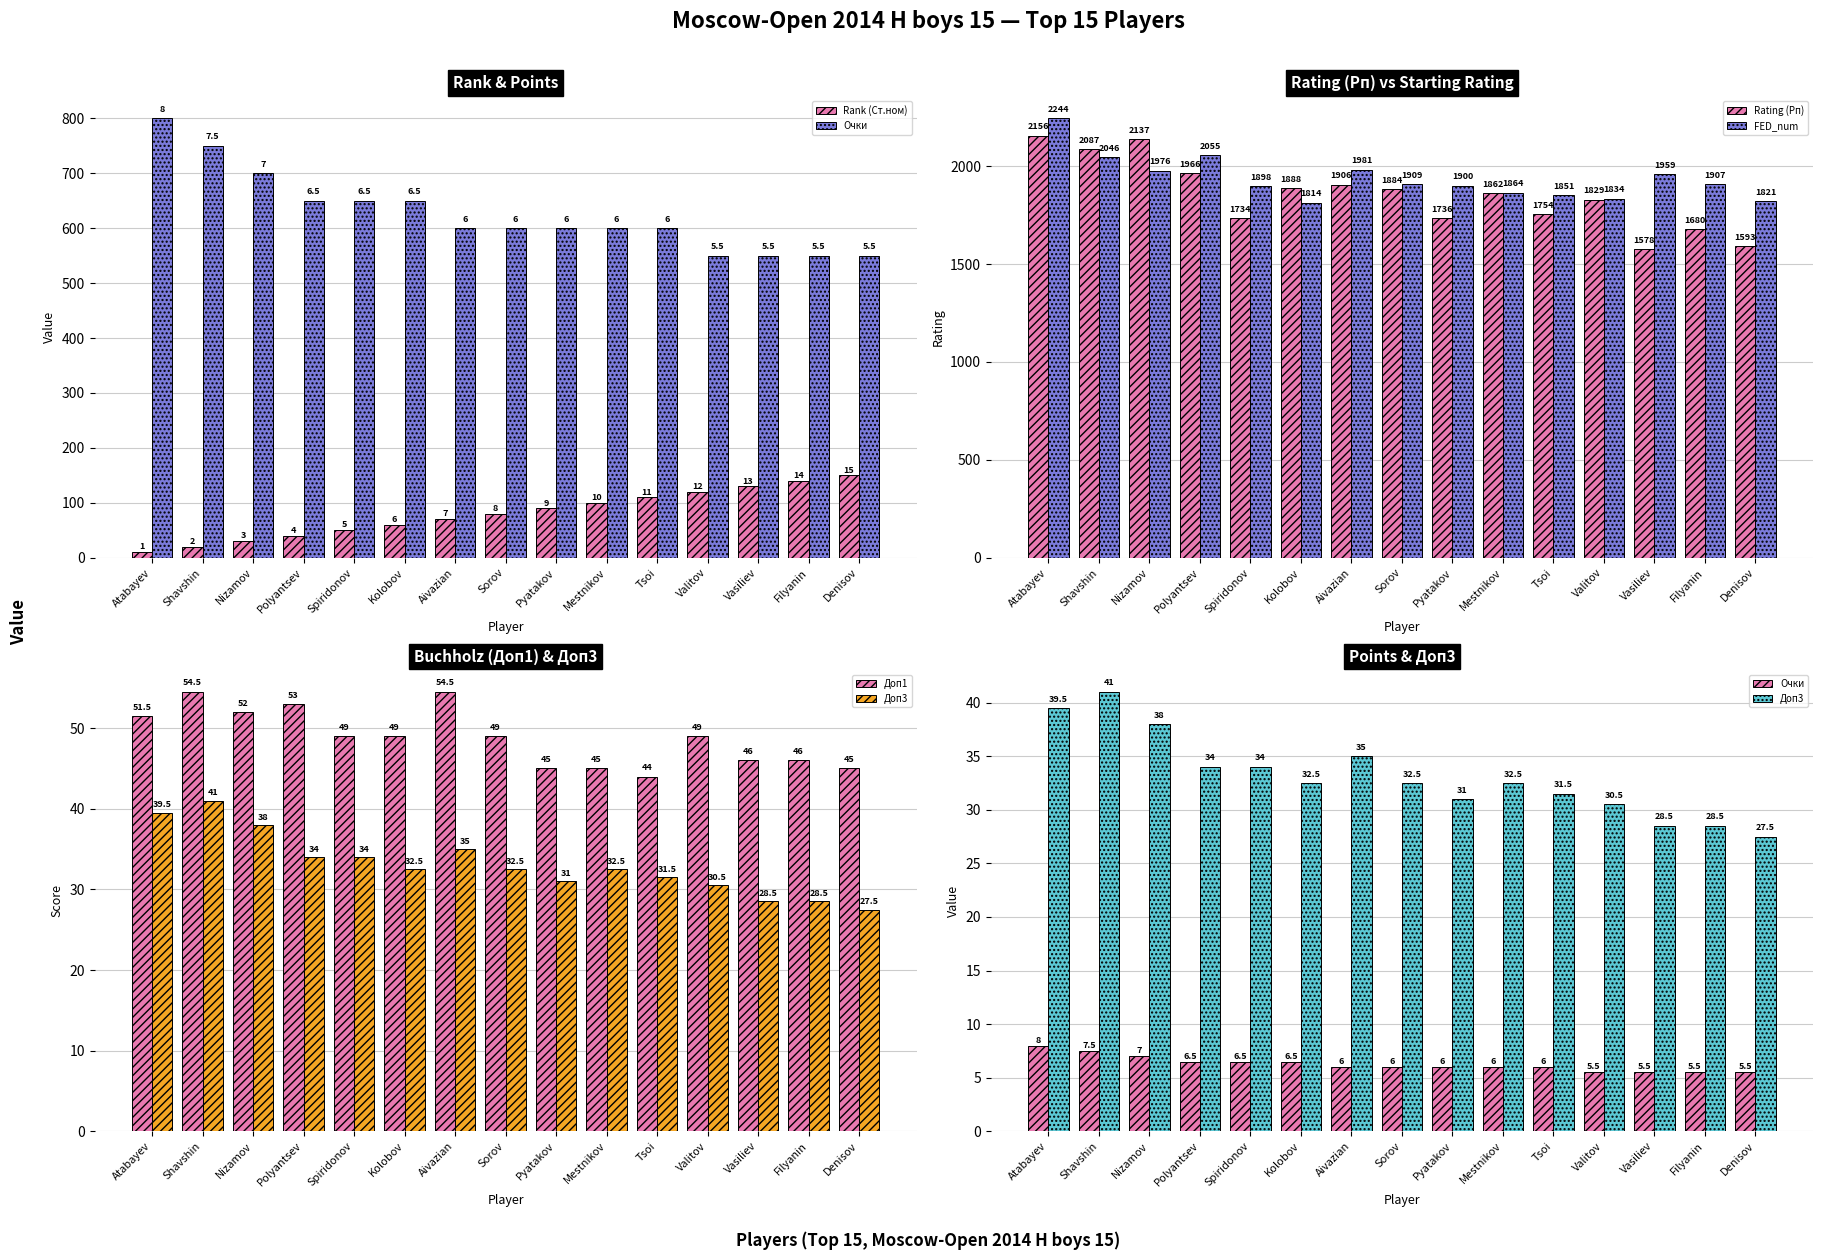

What is the maximum value shown in the chart?

2244.0